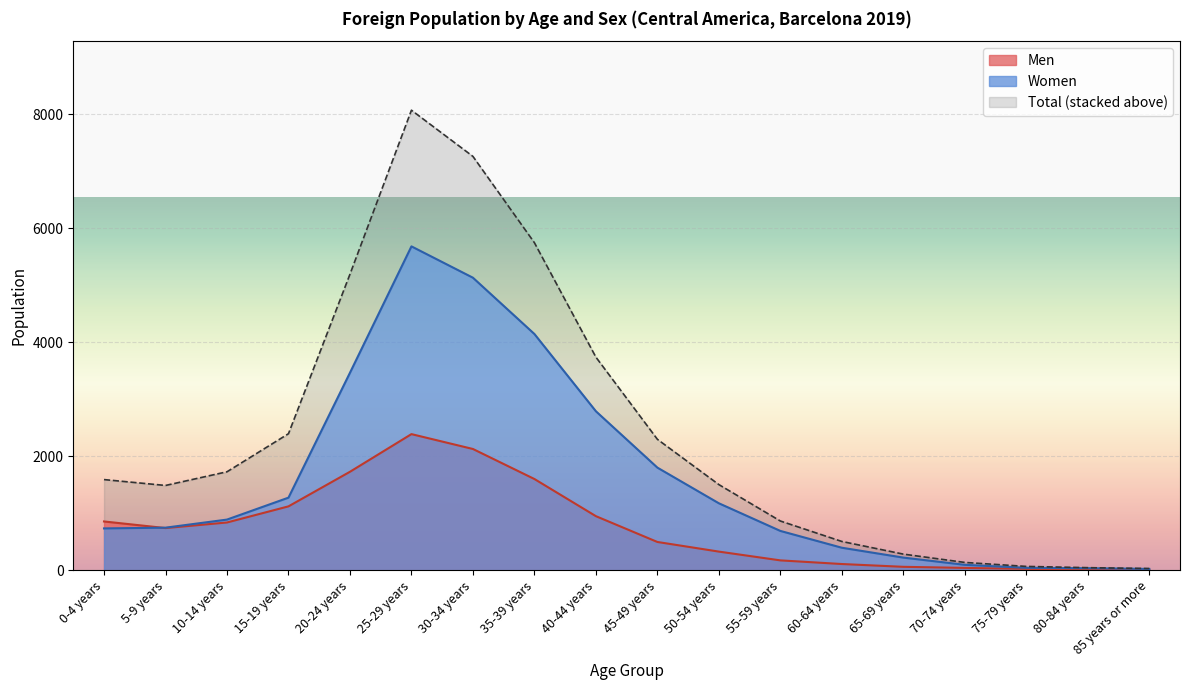

Where does the Women series first go above 890?

15-19 years